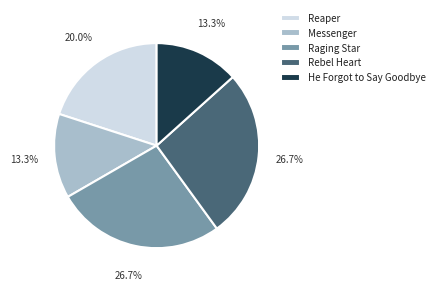

Is it true that Raging Star is 27% of the pie?

True